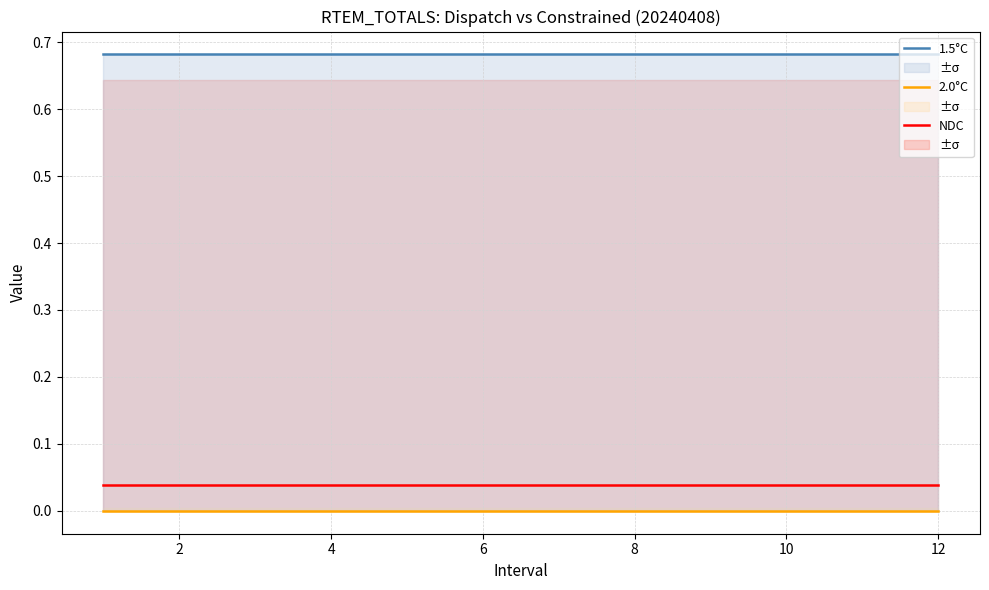

True or false: NDC has more than 2 points higher than both neighbors.

False